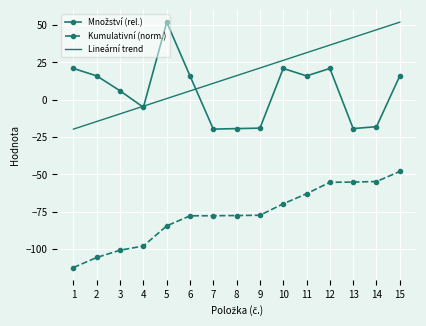

True or false: Kumulativní (norm.) and Lineární trend cross at least once.

False